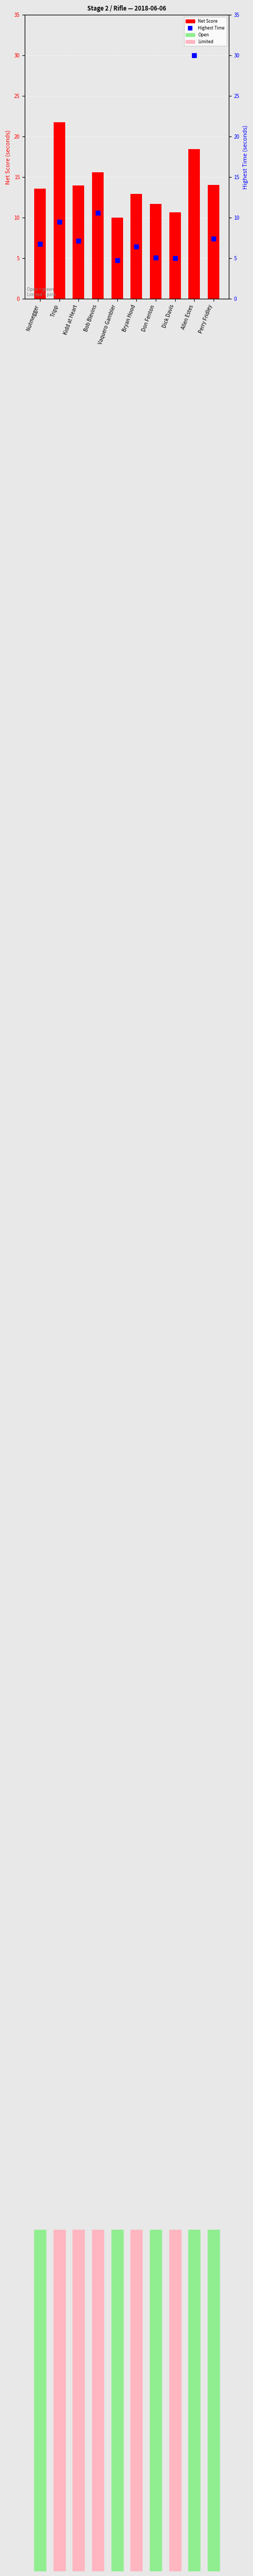

Is the value of Net Score at Tripp greater than the value of Highest Time at Vaquero Gambler?

Yes